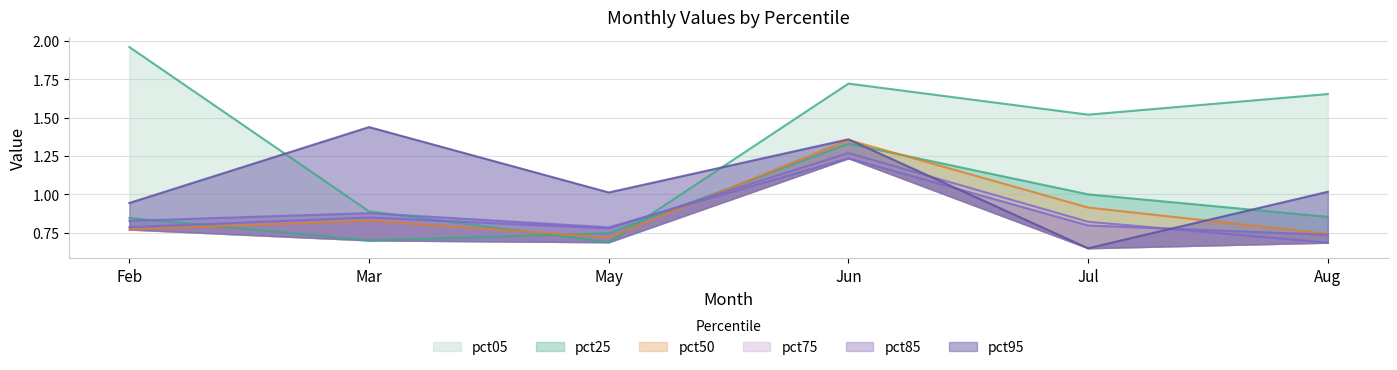

How many lines are shown in the chart?

6